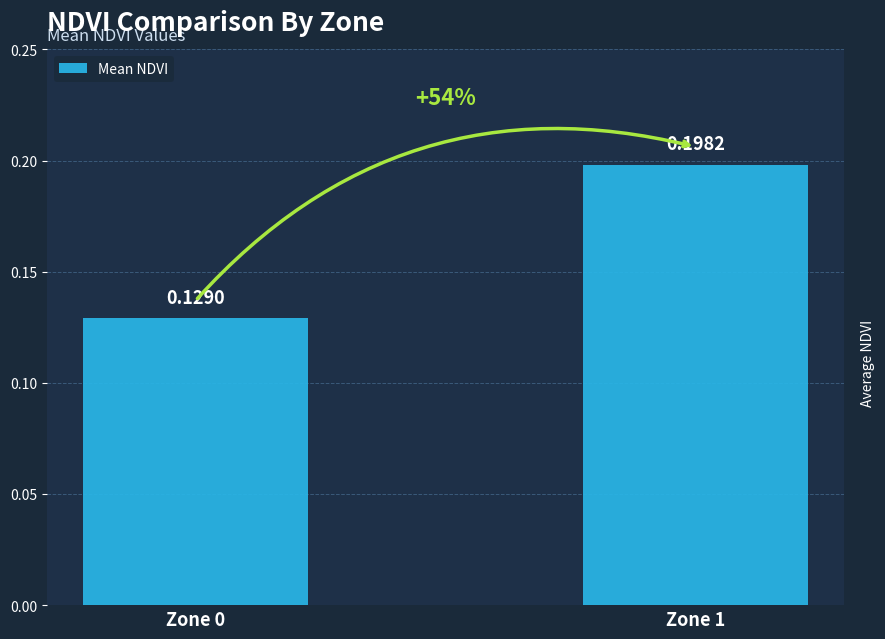

Rank the categories by value from highest to lowest.

Zone 1, Zone 0